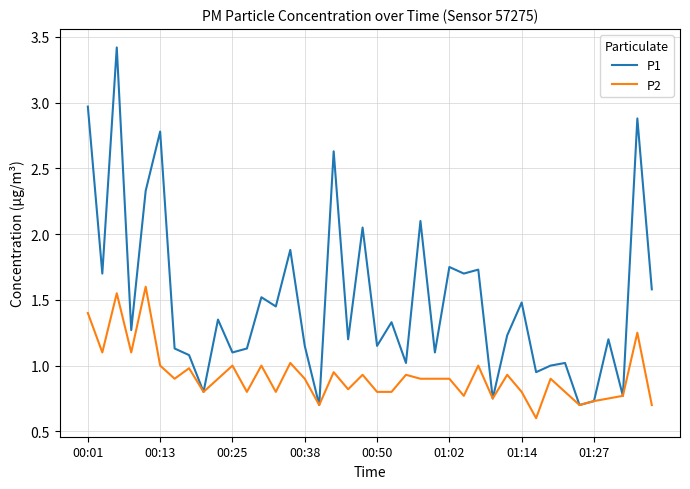

Rank the series by their maximum value, from highest to lowest.

P1, P2